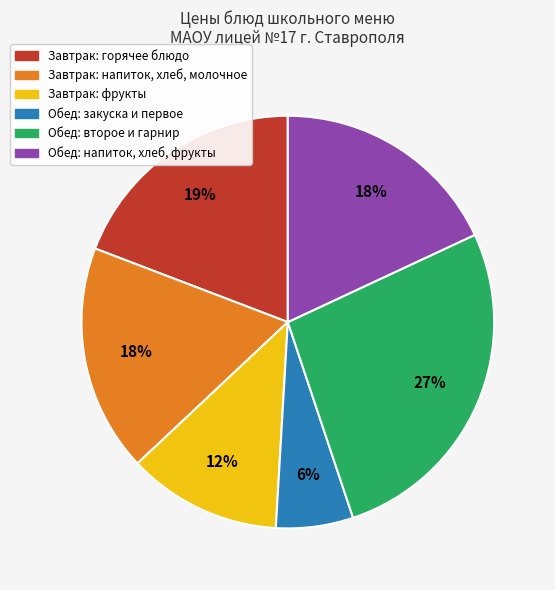

To the nearest percent, what is the difference between the largest and smallest slice percentages?

21%